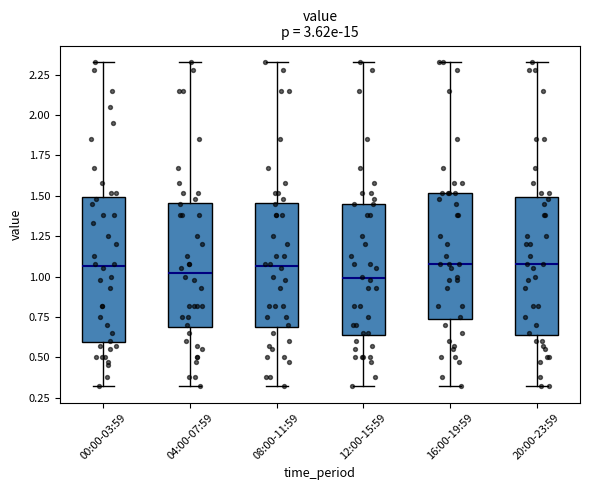

Reading left to right, read every box against the y-axis: the position of its median line, the range the box covers, and the ends of its whiskers. The values are not printed on the chart, so give them approximately, as read against the axis.

00:00-03:59: median 1.05, box 0.60 to 1.50, whiskers 0.30 to 2.35
04:00-07:59: median 1.05, box 0.70 to 1.45, whiskers 0.30 to 2.35
08:00-11:59: median 1.05, box 0.70 to 1.45, whiskers 0.30 to 2.35
12:00-15:59: median 1.00, box 0.65 to 1.45, whiskers 0.30 to 2.35
16:00-19:59: median 1.10, box 0.75 to 1.50, whiskers 0.30 to 2.35
20:00-23:59: median 1.10, box 0.65 to 1.50, whiskers 0.30 to 2.35